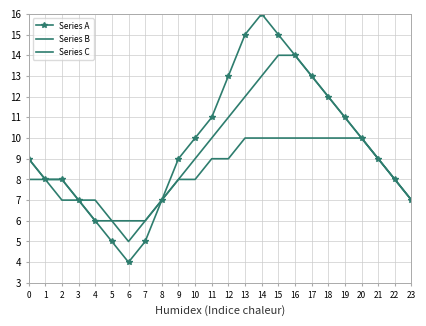

What is the average value of the Series C series?

8